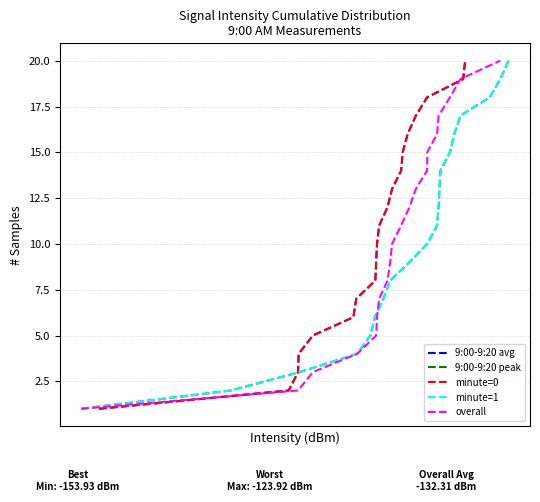

How many values in the 9:00-9:20 peak series are below 11?

10